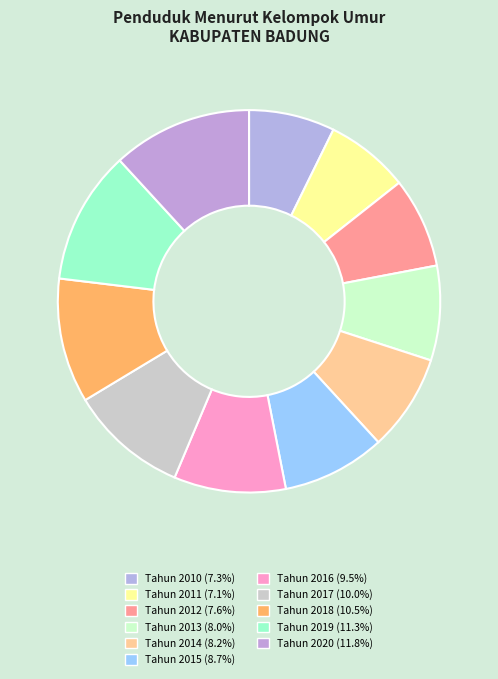

How many slices are in this pie chart?

11